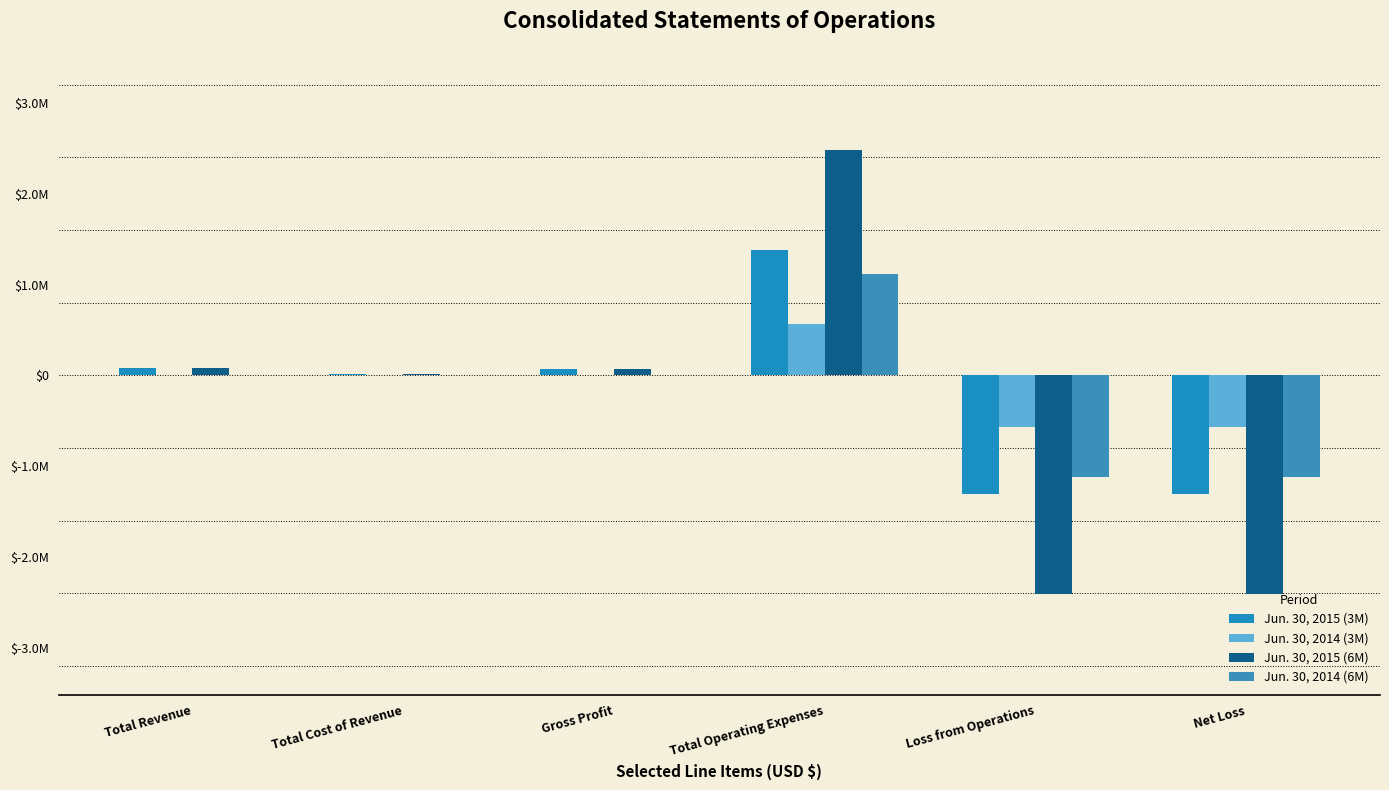

What are all the series names shown in the legend?

Jun. 30, 2015 (3M), Jun. 30, 2014 (3M), Jun. 30, 2015 (6M), Jun. 30, 2014 (6M)